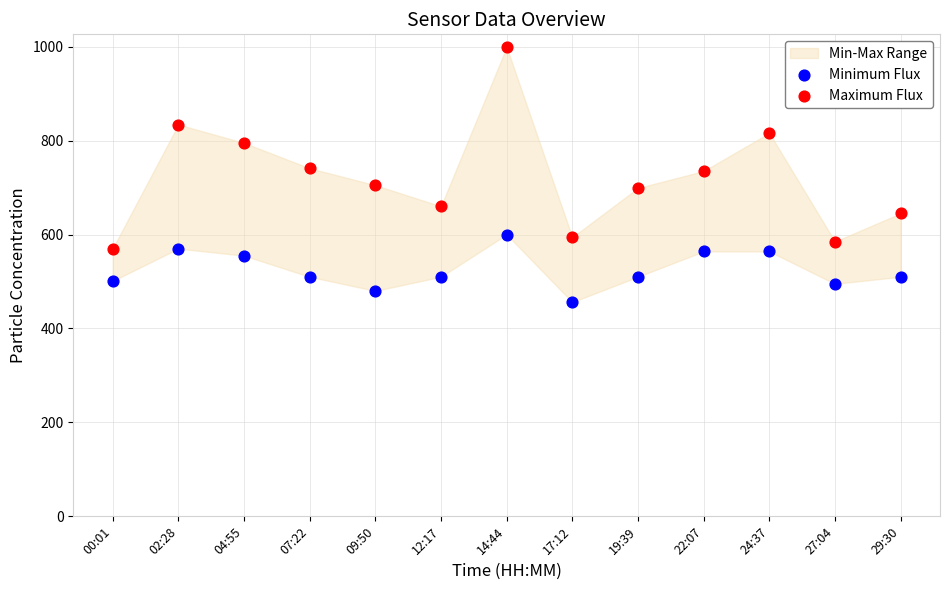

Which series contains the highest Y value?

Maximum Flux